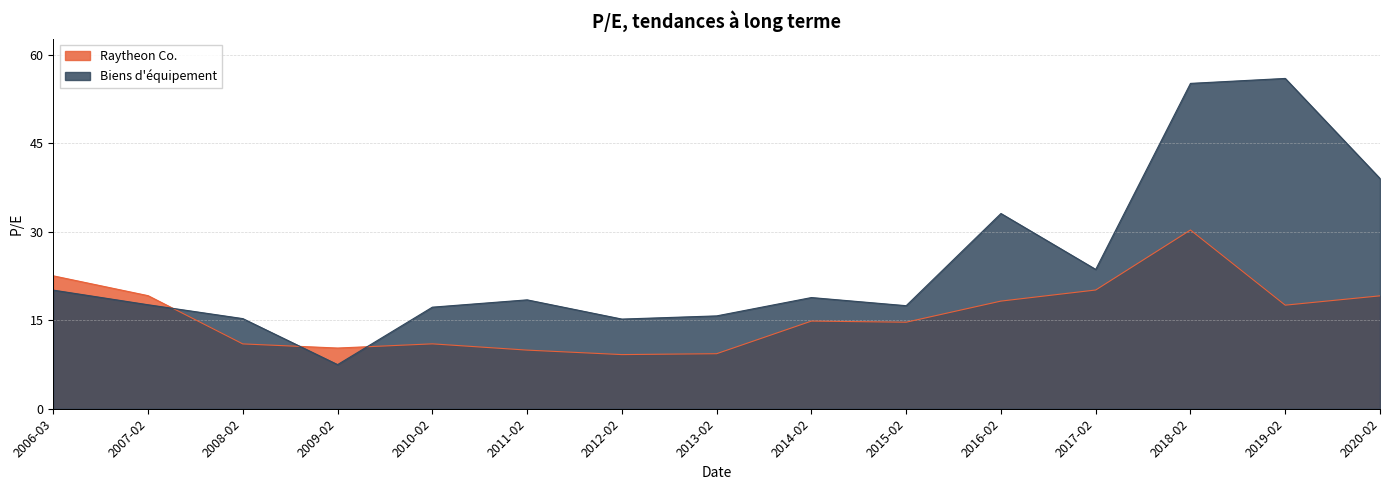

What position from the right is 2007-02?

14